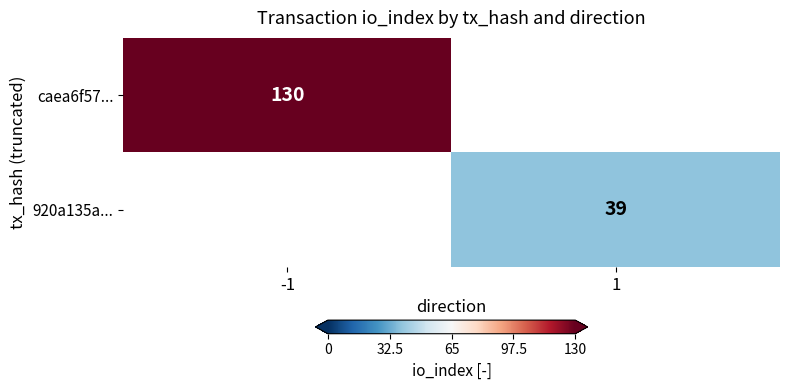

The 920a135a... series shows 39 at 1. True or false?

True